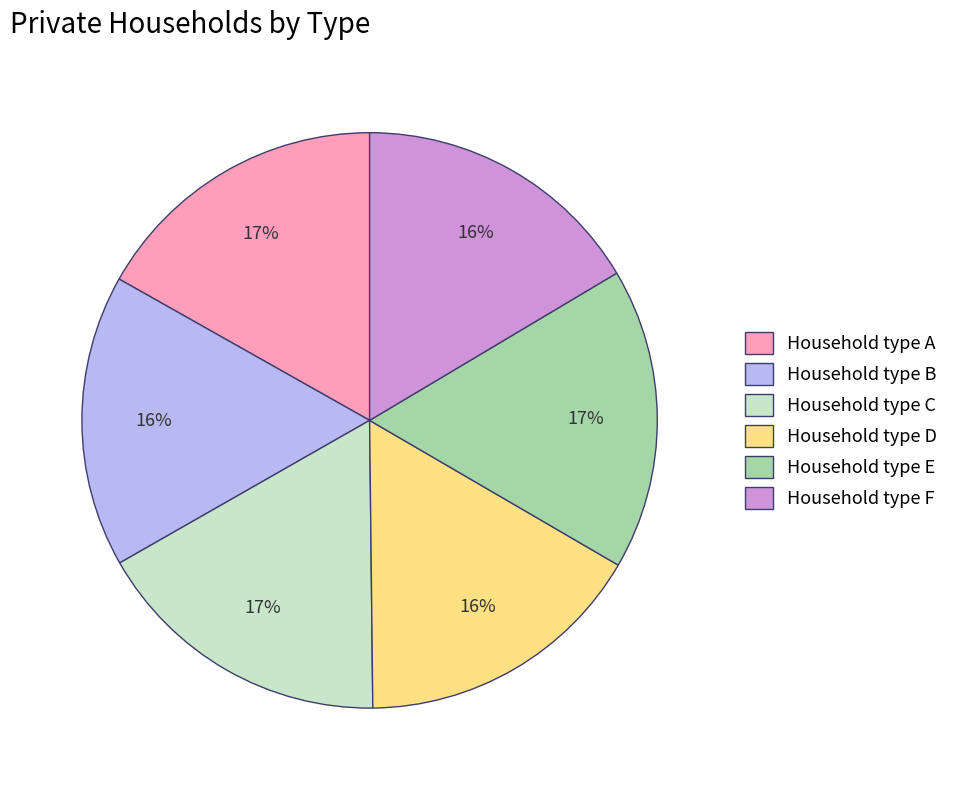

Is there a majority slice in this chart?

No